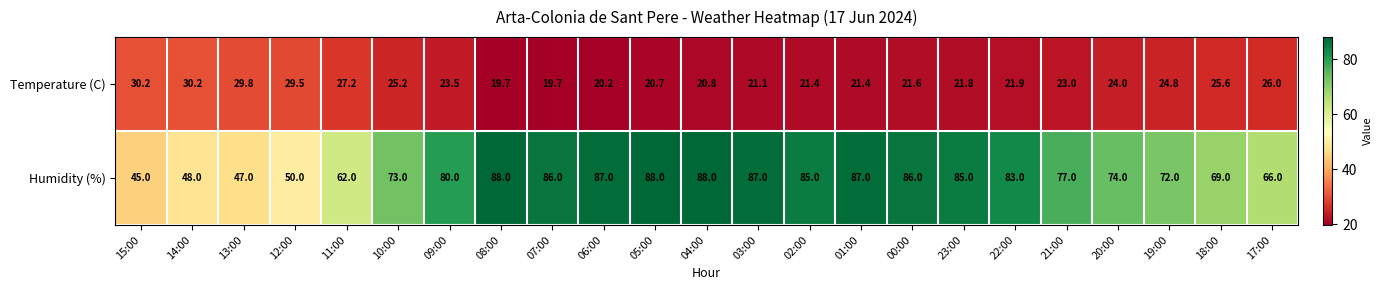

Which series has the largest total across all categories?

Humidity (%)